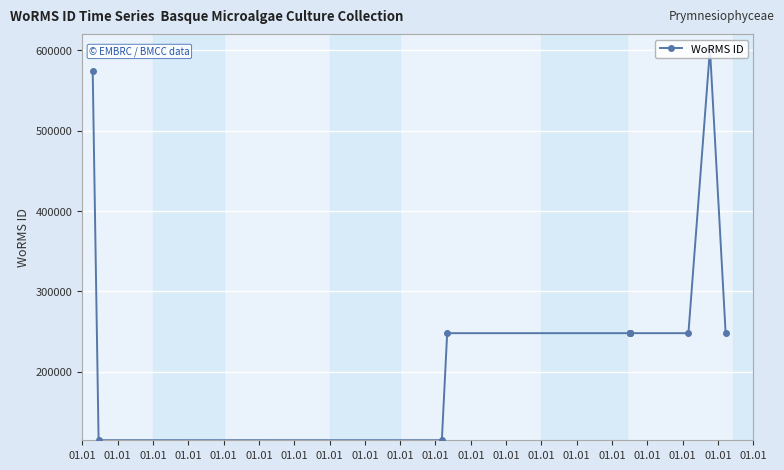

What value does the data have at 01.01, to the nearest 50?

248100